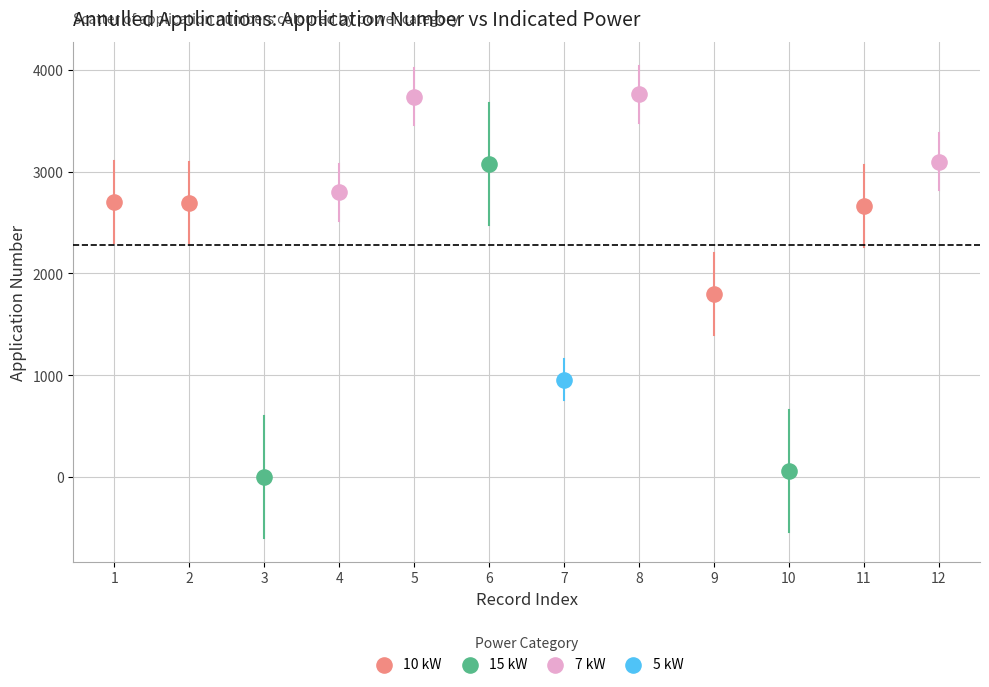

What are all the series names shown in the legend?

10 kW, 15 kW, 7 kW, 5 kW